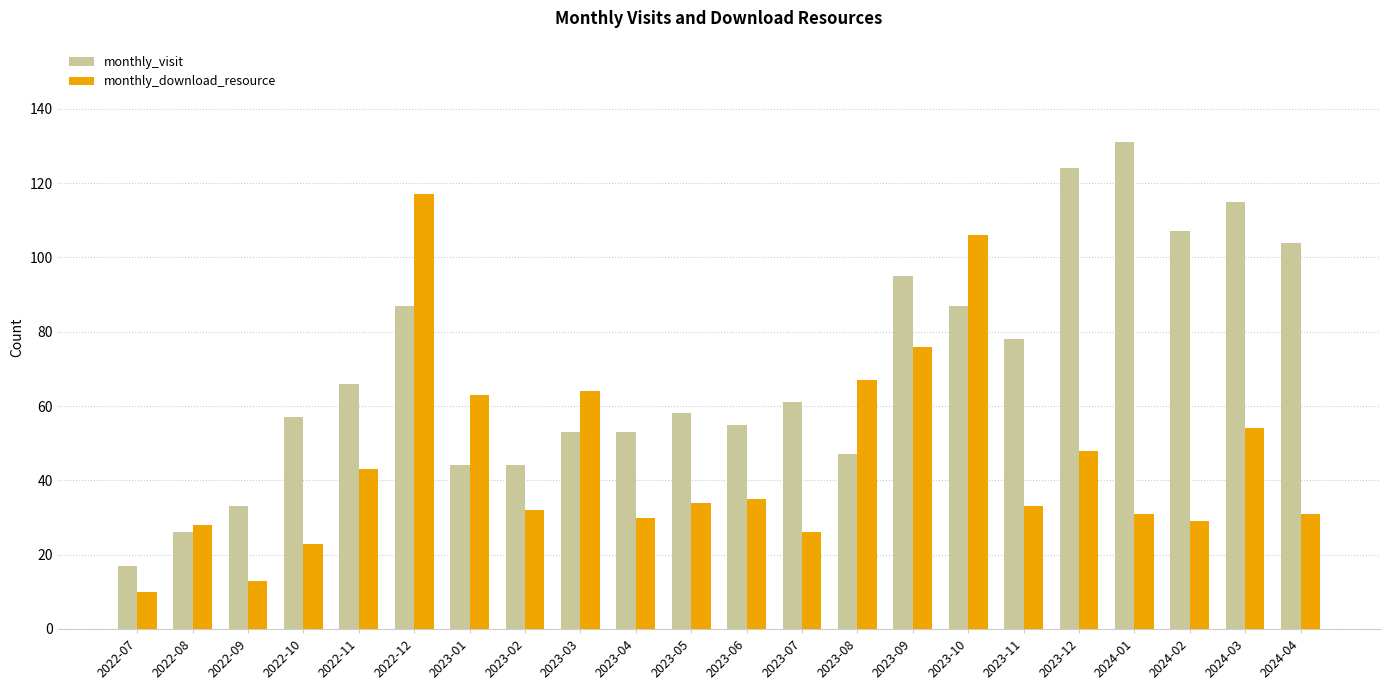

What is the difference between the maximum and minimum values in the monthly_download_resource series?

107